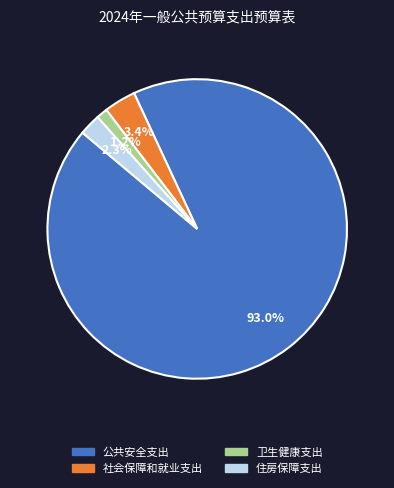

Between 卫生健康支出 and 住房保障支出, which is larger?

住房保障支出